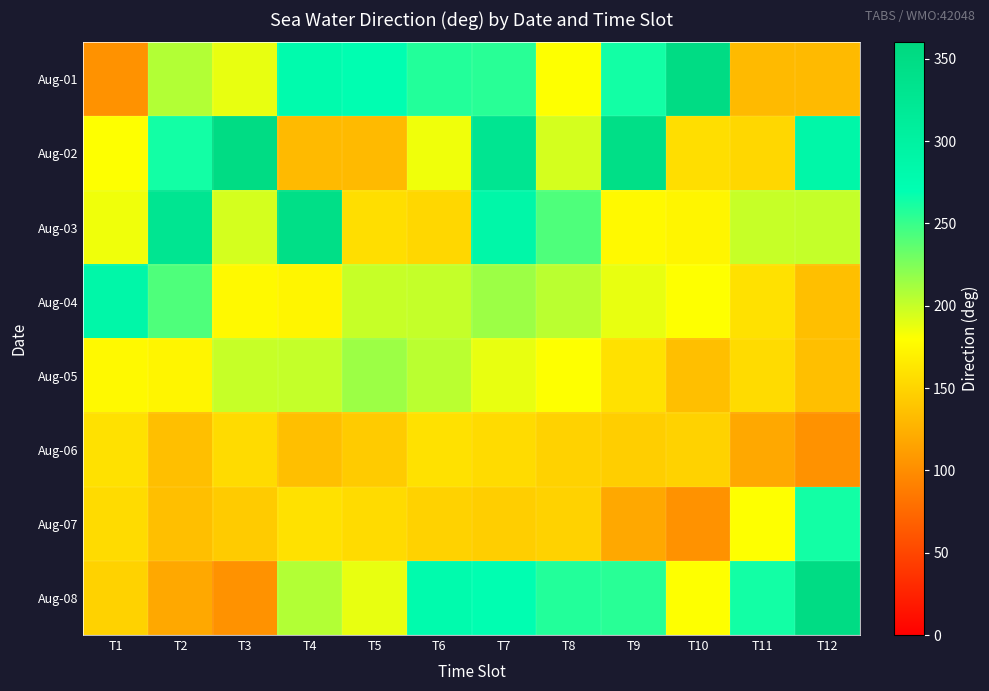

What is the spread (max minus min) of values at T5?

140.3